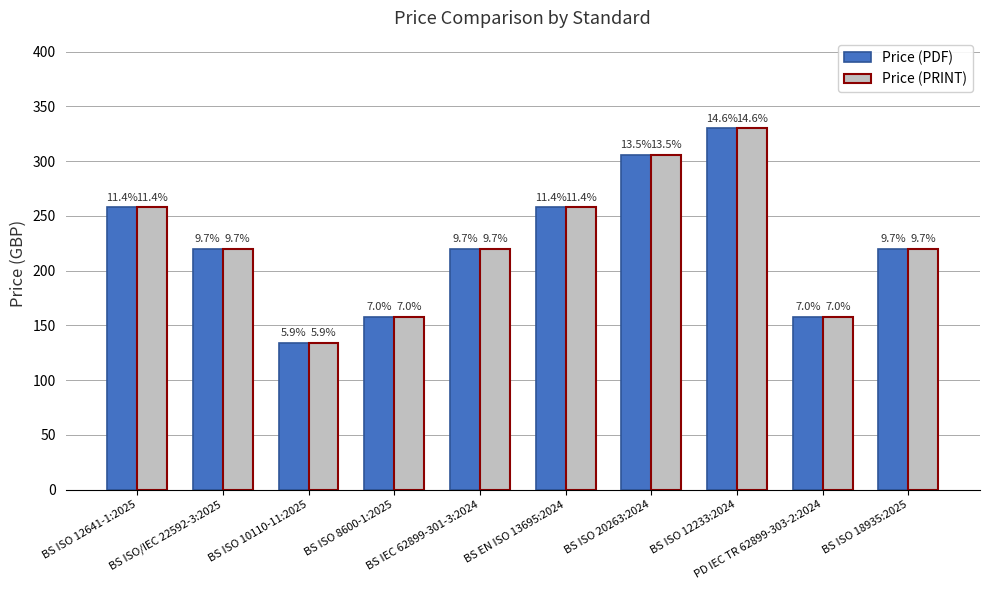

Is the value of Price (PDF) at BS IEC 62899-301-3:2024 greater than the value of Price (PRINT) at BS ISO 8600-1:2025?

Yes